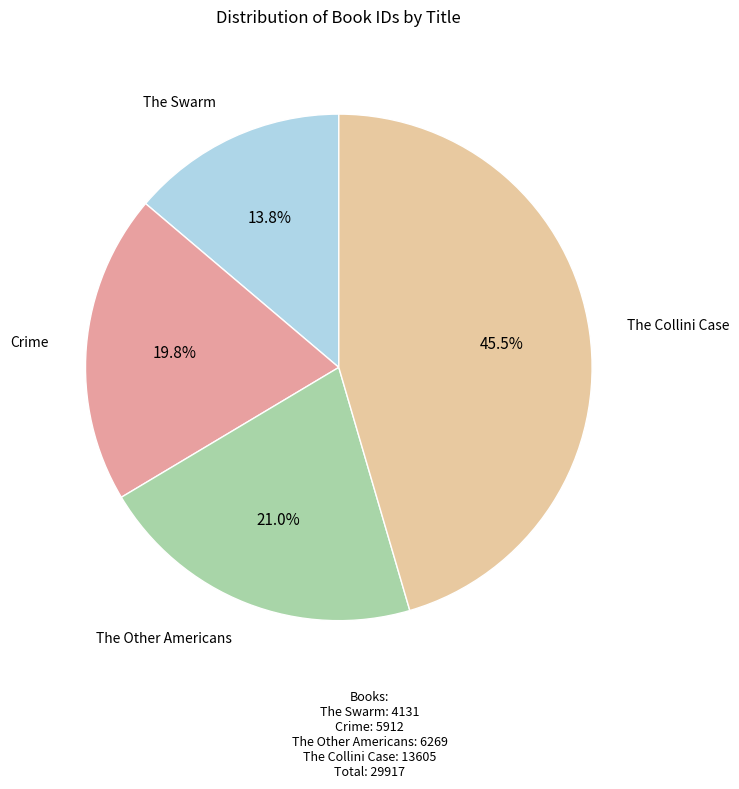

Is there a majority slice in this chart?

No